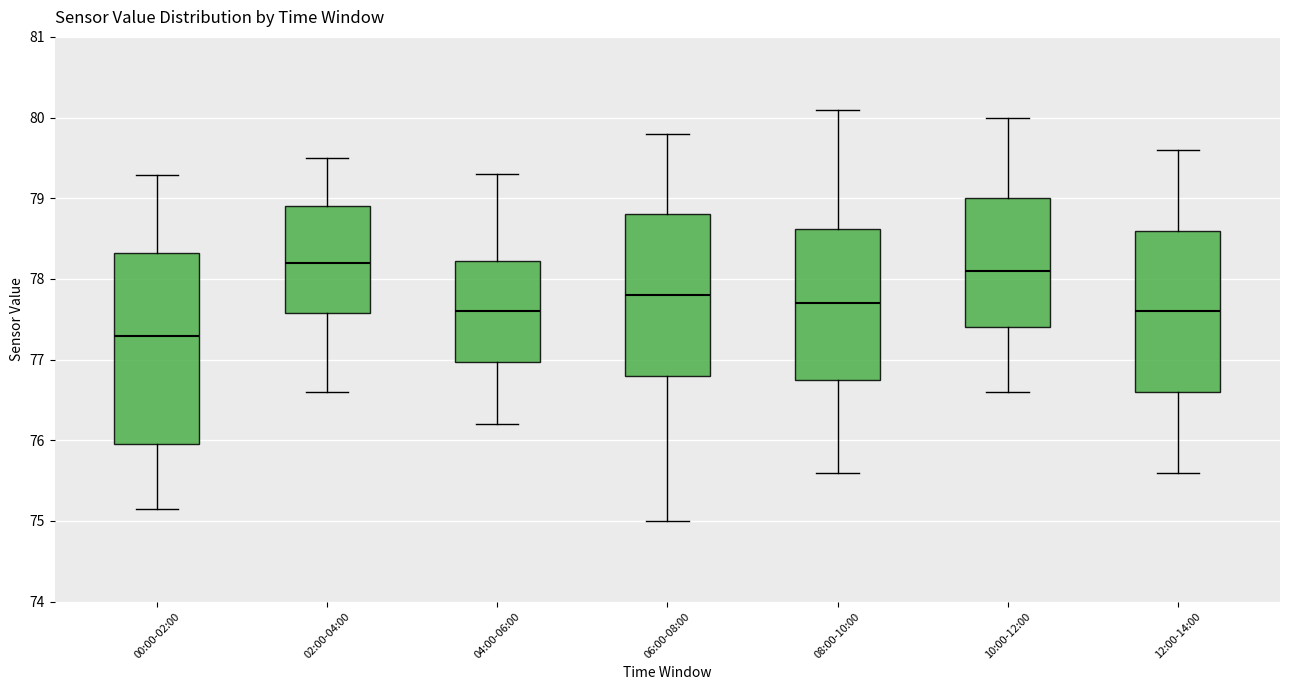

Which box's median line is the lowest?

00:00-02:00